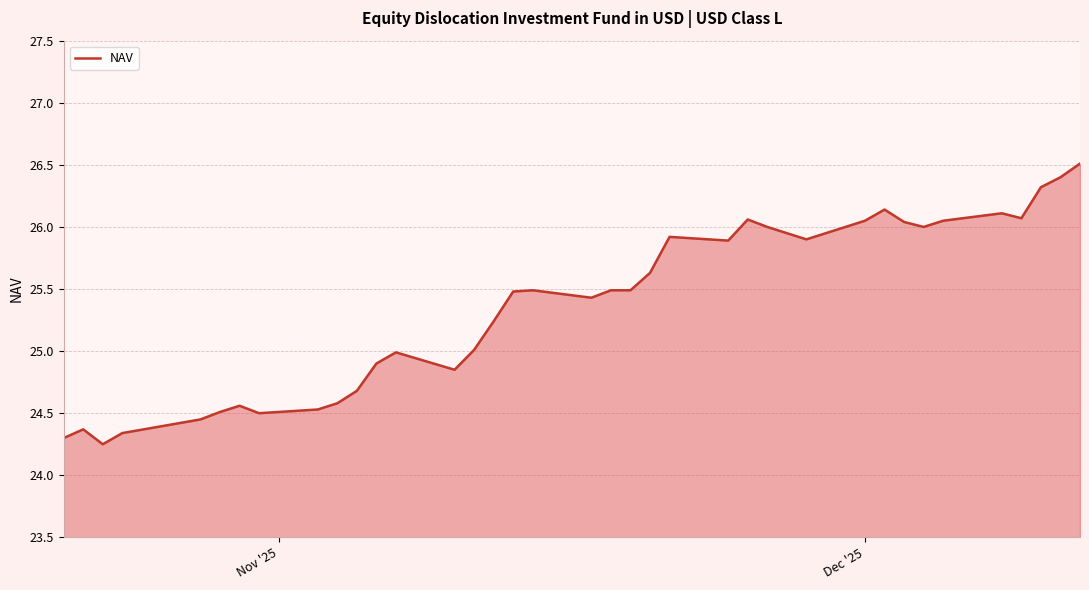

What is the greatest value displayed?

26.5